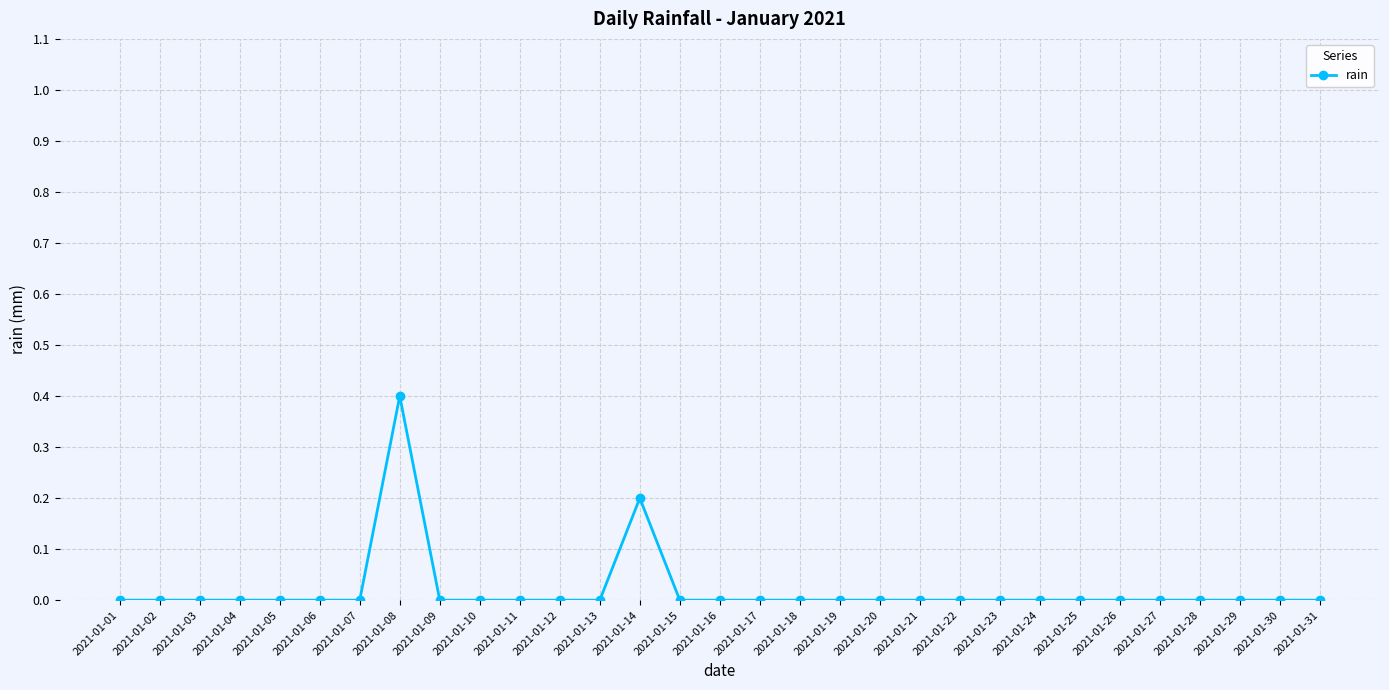

Reading left to right, what are all the values shown in this chart?

0.0	0.0	0.0	0.0	0.0	0.0	0.0	0.4	0.0	0.0	0.0	0.0	0.0	0.2	0.0	0.0	0.0	0.0	0.0	0.0	0.0	0.0	0.0	0.0	0.0	0.0	0.0	0.0	0.0	0.0	0.0